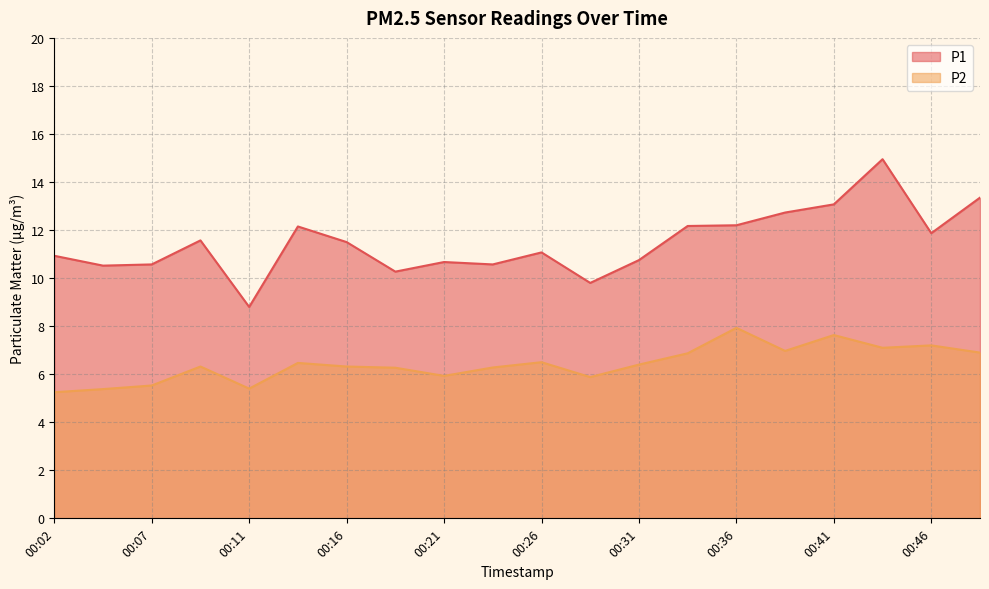

The value of P2 at 00:21 is 2.3. True or false?

False